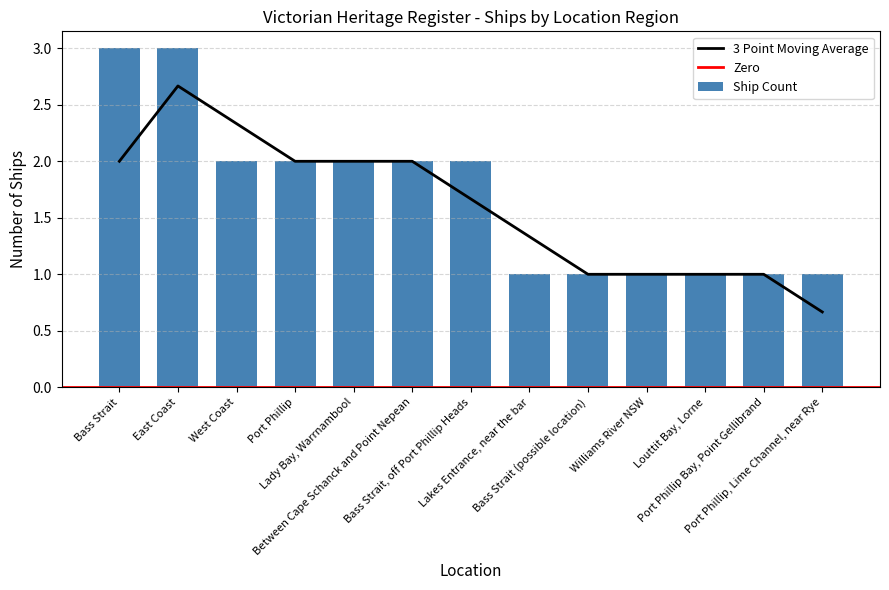

Approximately how many times larger is the value at Port Phillip, Lime Channel, near Rye compared to Lakes Entrance, near the bar?

1.0